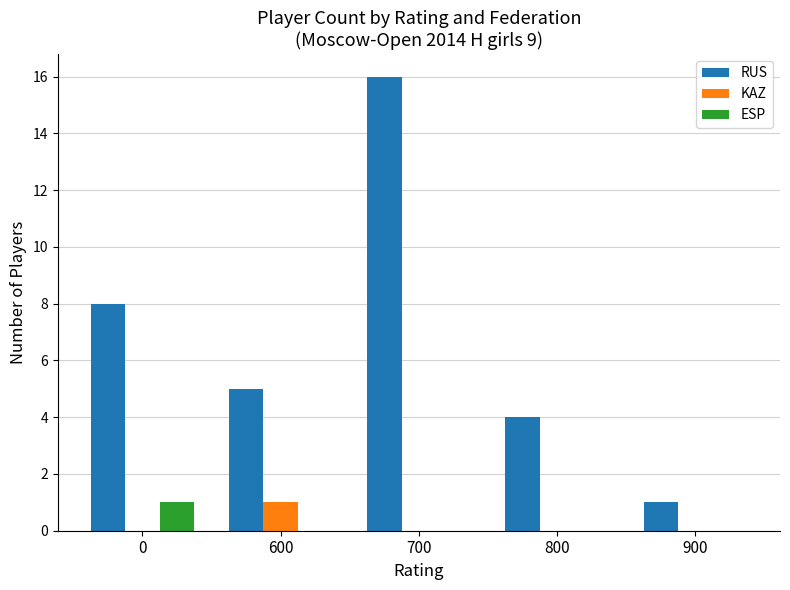

How many KAZ values are between 0 and 1?

5